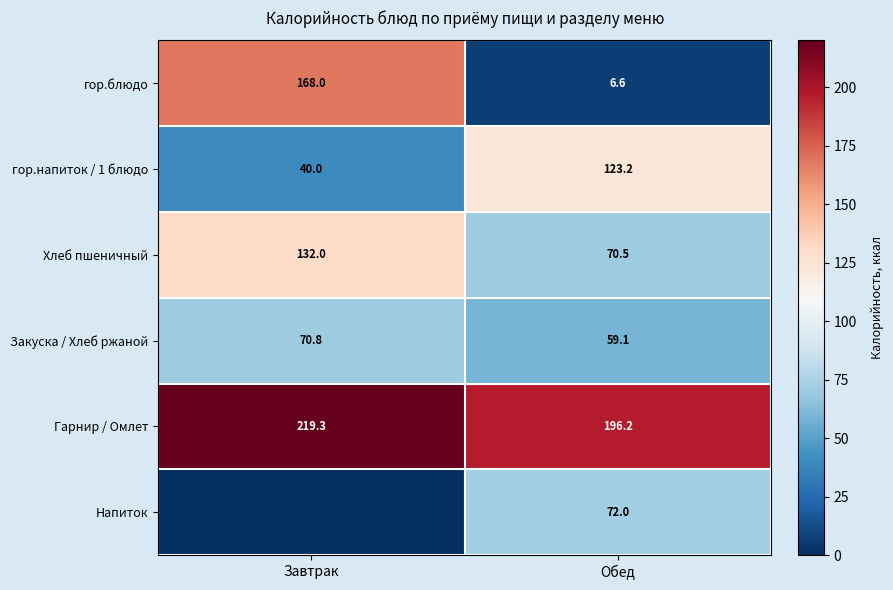

What is the average value of the гор.блюдо series?

87.3